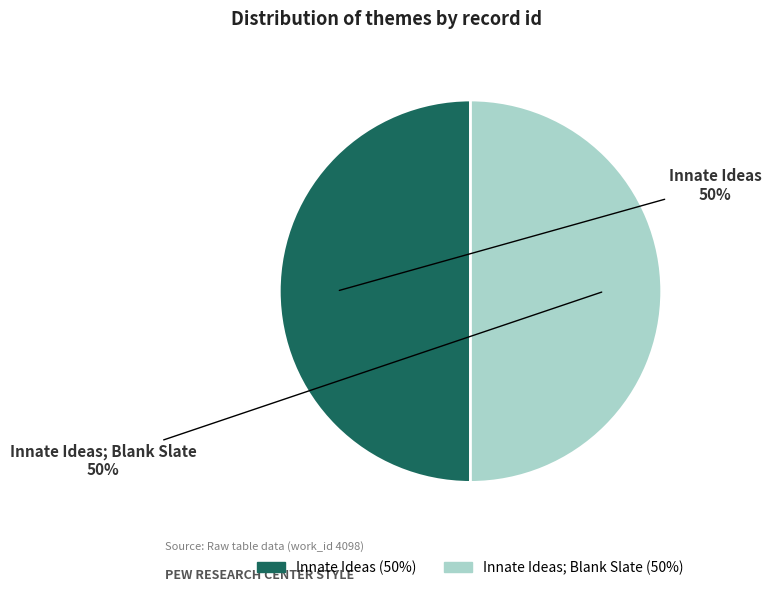

What is the ratio of the value at Innate Ideas; Blank Slate to the value at Innate Ideas?

1.0